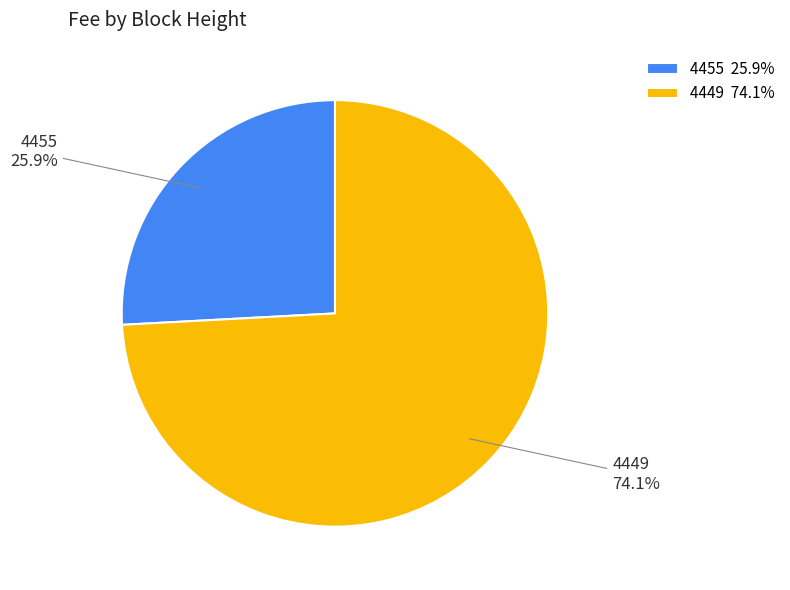

Approximately how many times larger is the value at 4449 compared to 4455?

2.9